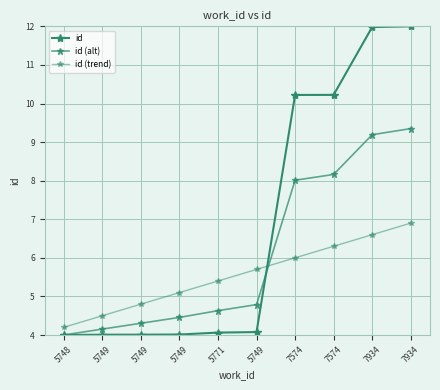

At how many categories does at least one series exceed 11?

2